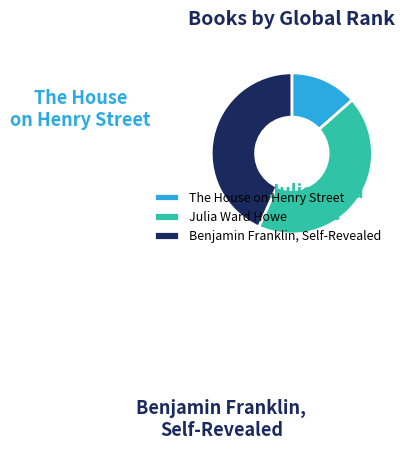

Count the number of slices in the pie.

3